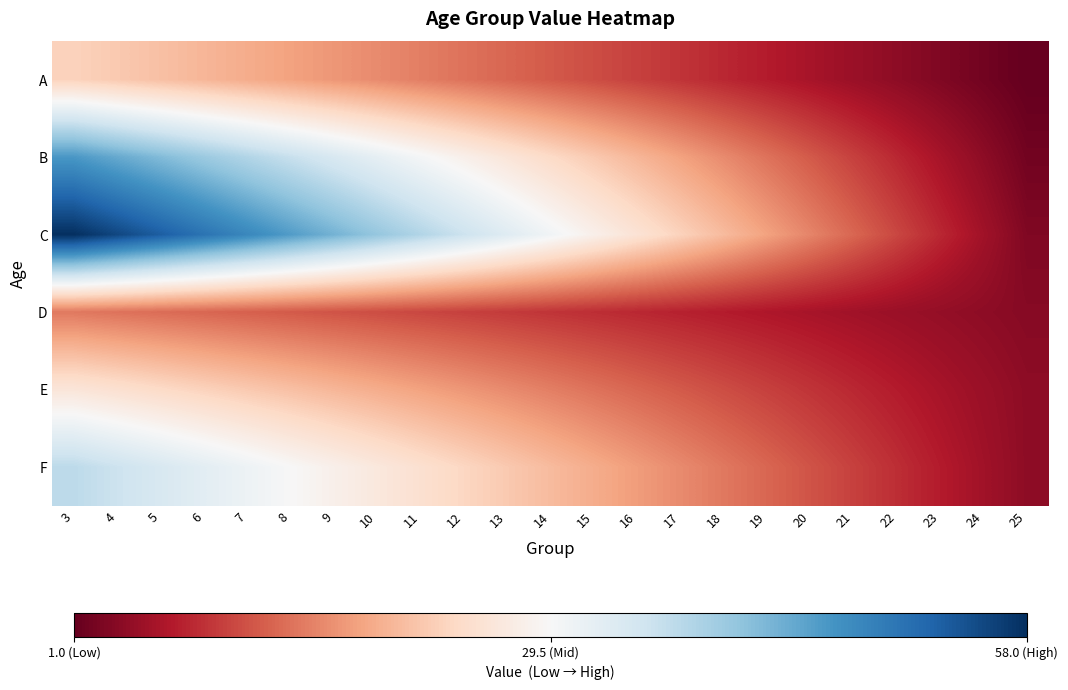

Which series has the largest range (max minus min)?

C